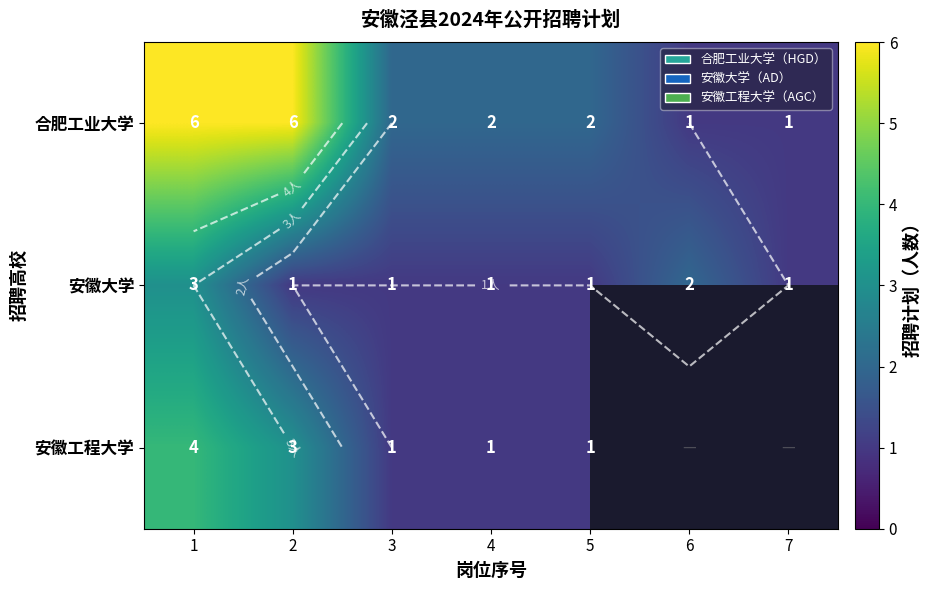

At which category does the chart reach its peak across all series?

1